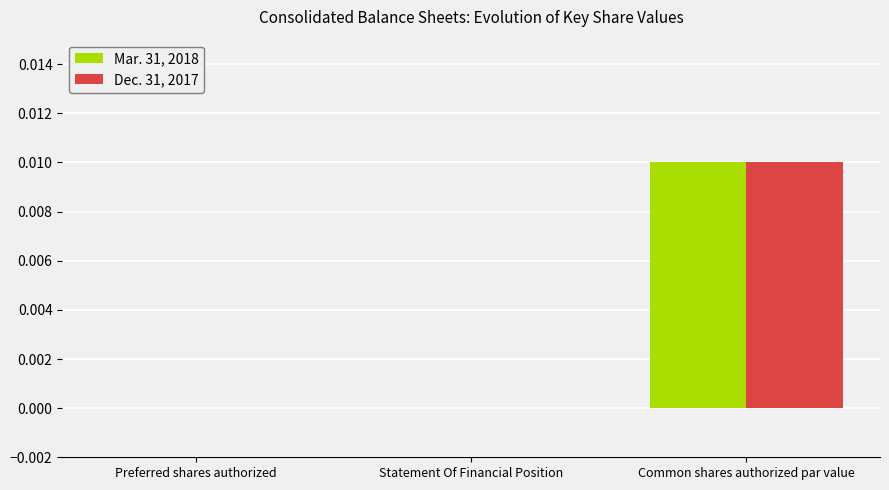

Count the Mar. 31, 2018 values in the range 0 to 1.

3